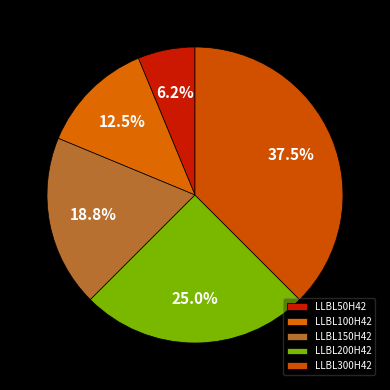

What is the largest slice in the pie chart?

LLBL300H42